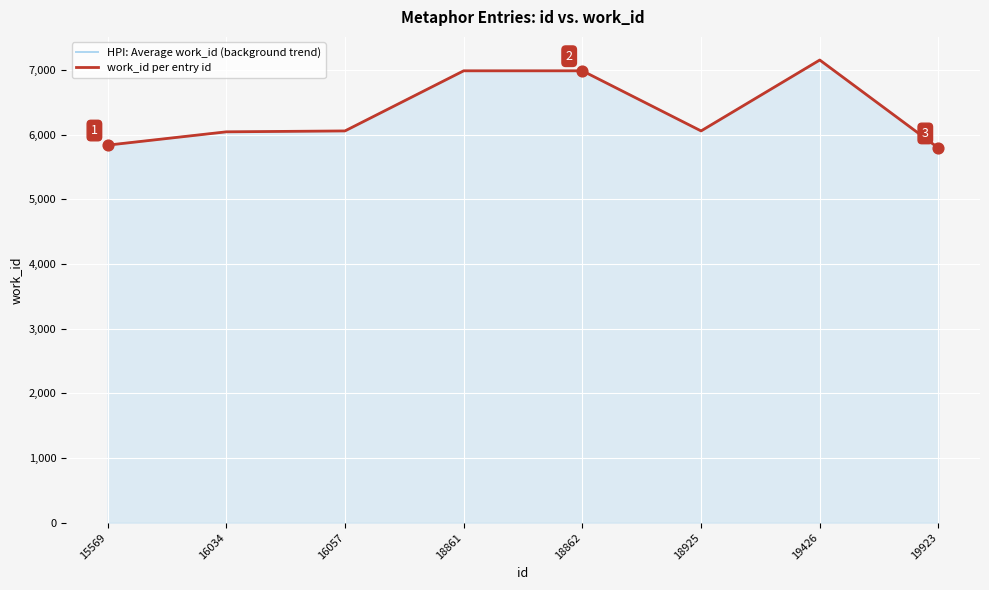

What are all the series names shown in the legend?

HPI: Average work_id (background trend), work_id per entry id